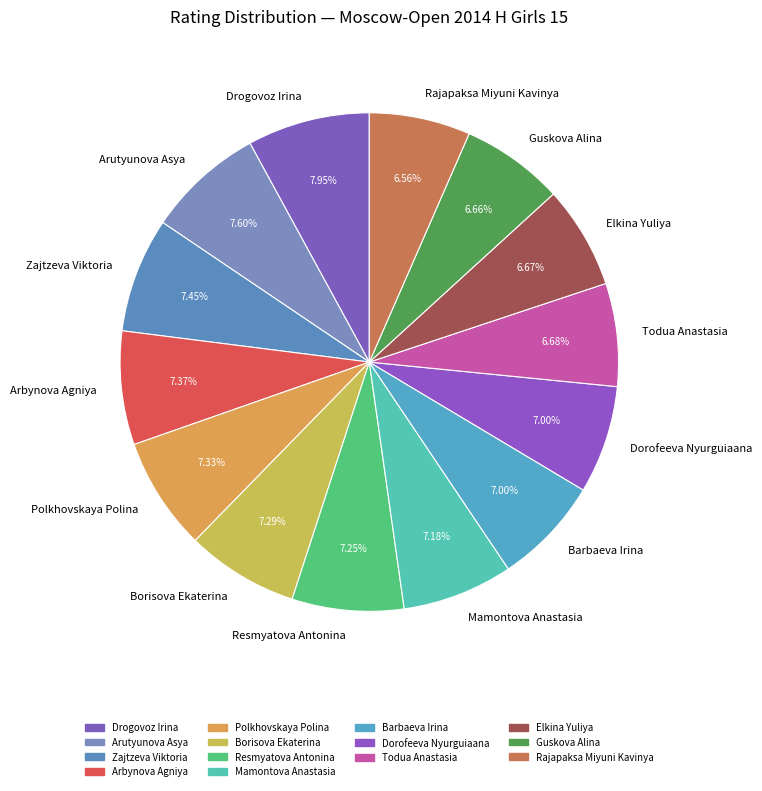

Which has a higher value, Drogovoz Irina or Todua Anastasia?

Drogovoz Irina